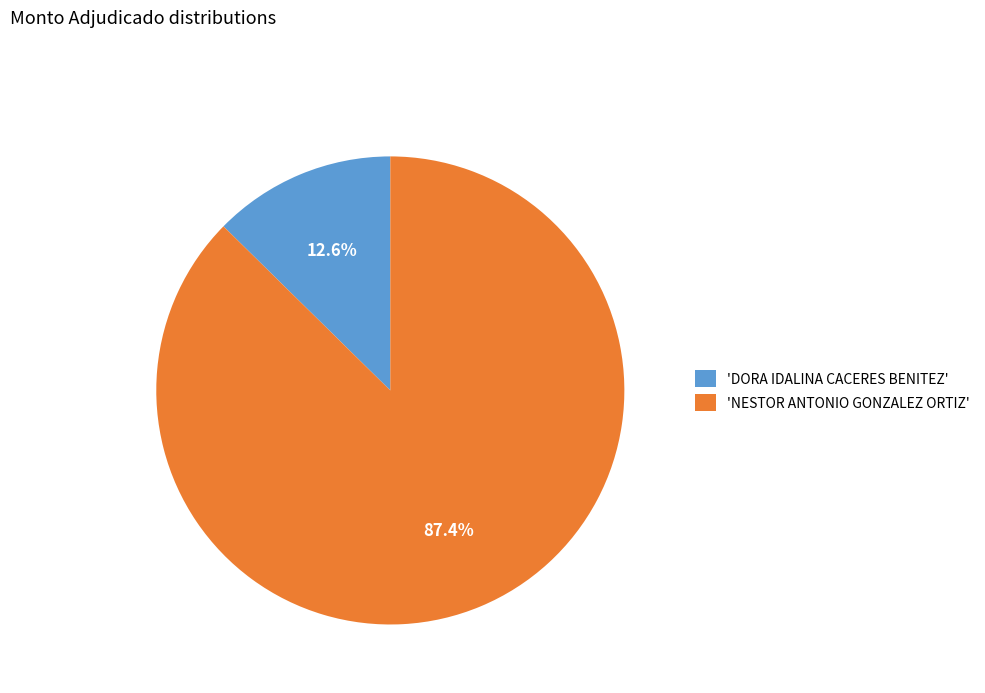

Which slice represents more than half of the pie?

'NESTOR ANTONIO GONZALEZ ORTIZ'